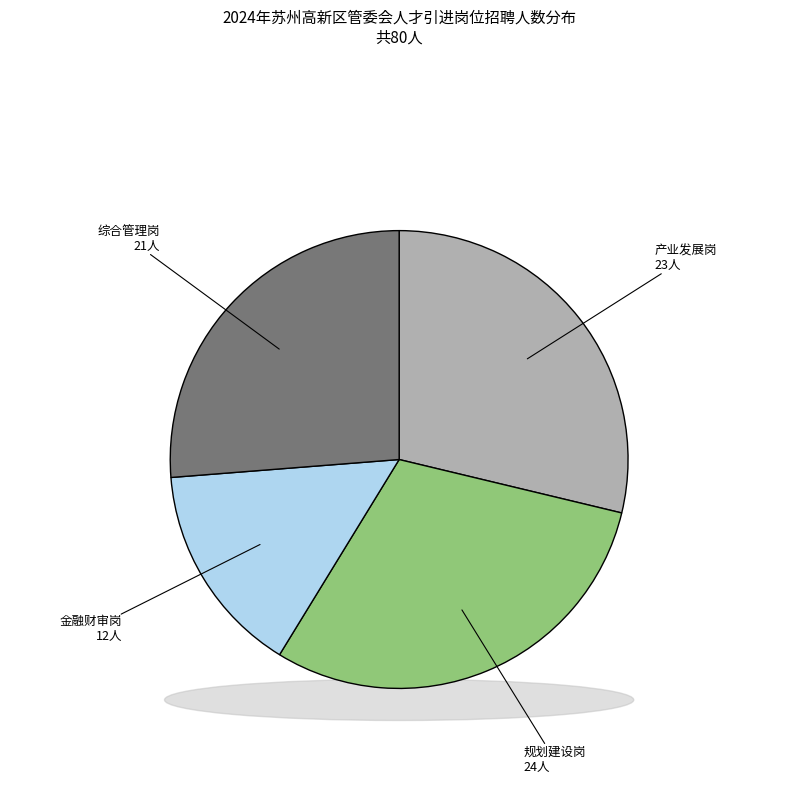

Does any single category account for the majority?

No